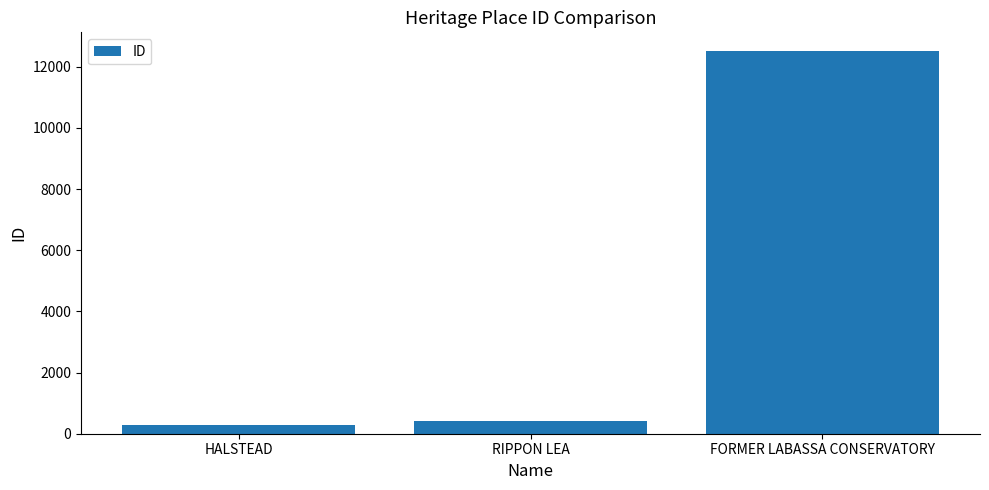

List the labels in order of value, largest first.

FORMER LABASSA CONSERVATORY, RIPPON LEA, HALSTEAD